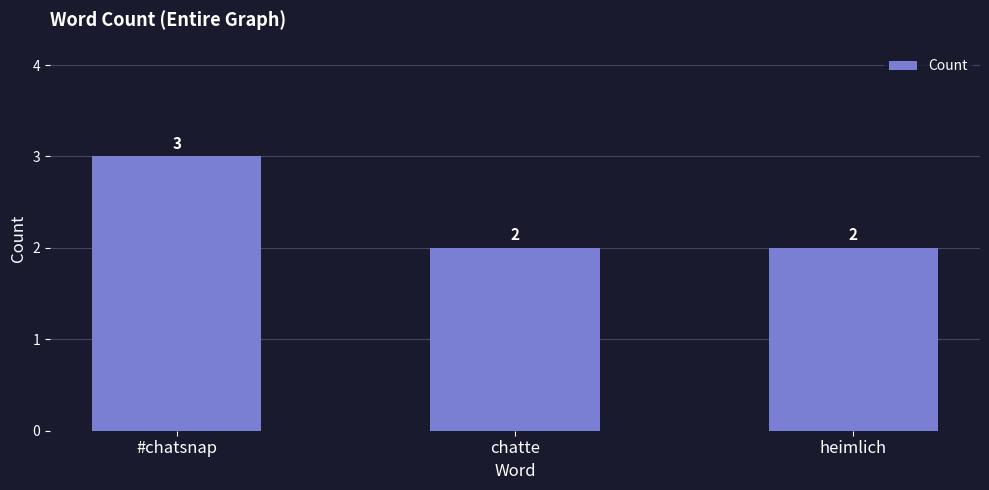

Which has a higher value, #chatsnap or chatte?

#chatsnap